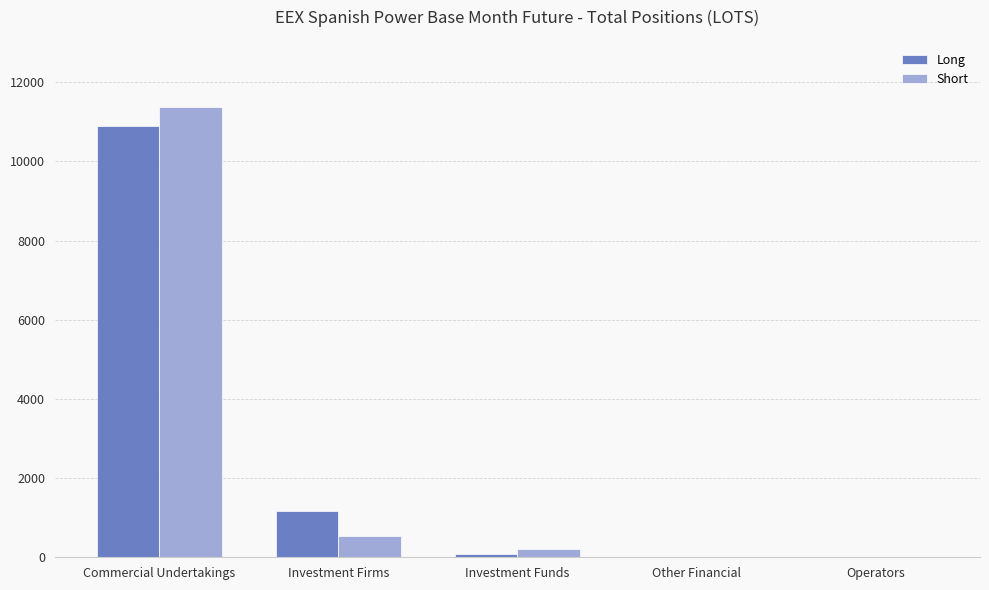

What is the maximum value for Long?

10888.0